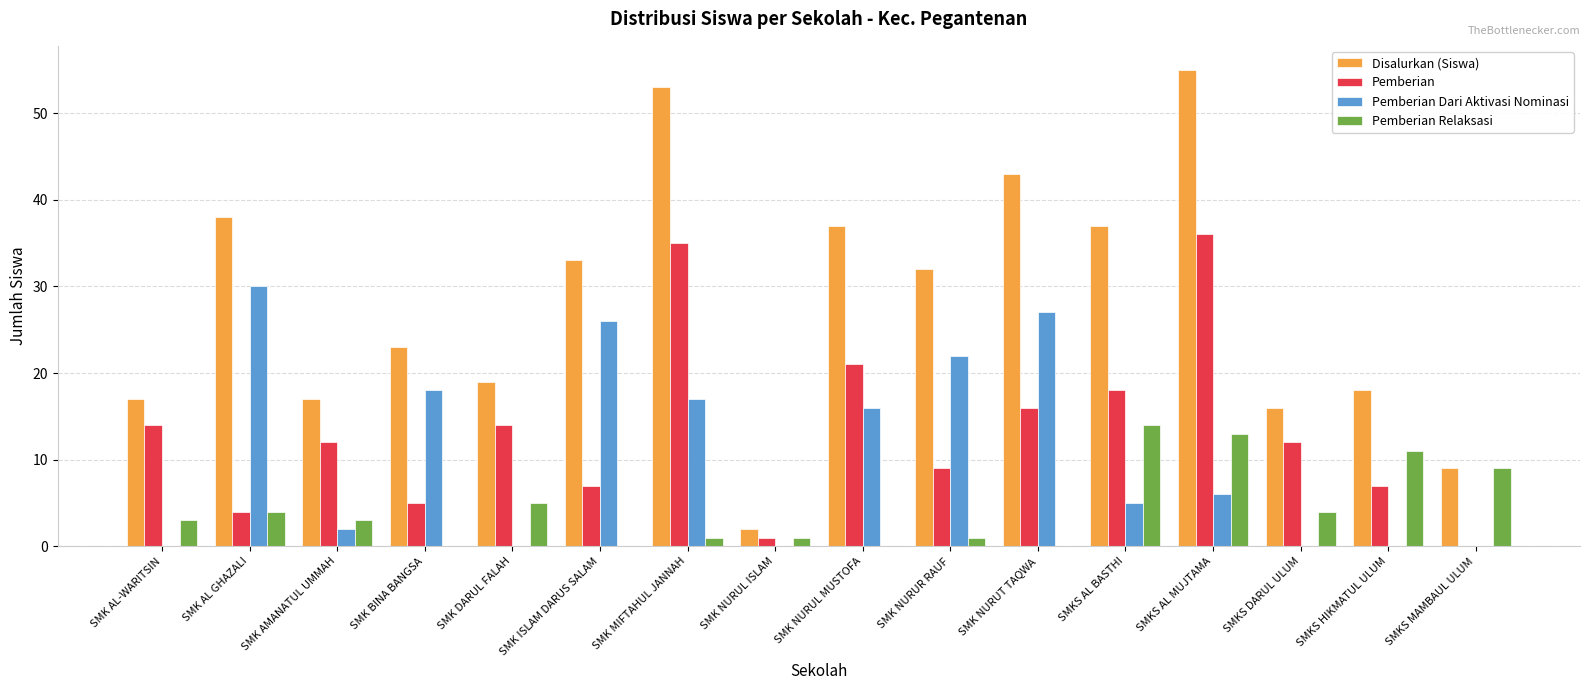

What is the sum of all Pemberian values?

211